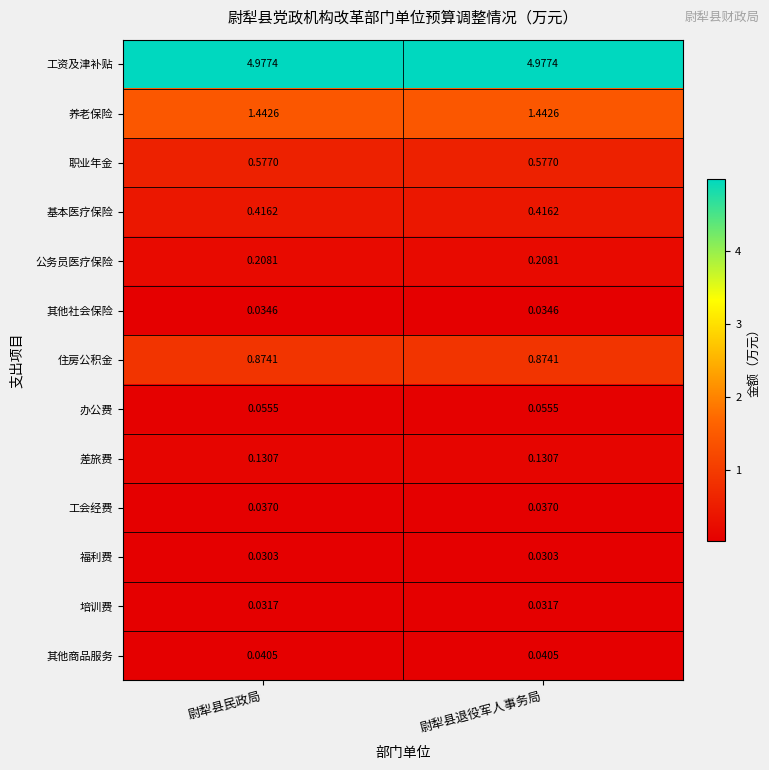

At 尉犁县民政局, list the series in order from smallest to largest.

福利费, 培训费, 其他社会保险, 工会经费, 其他商品服务, 办公费, 差旅费, 公务员医疗保险, 基本医疗保险, 职业年金, 住房公积金, 养老保险, 工资及津补贴